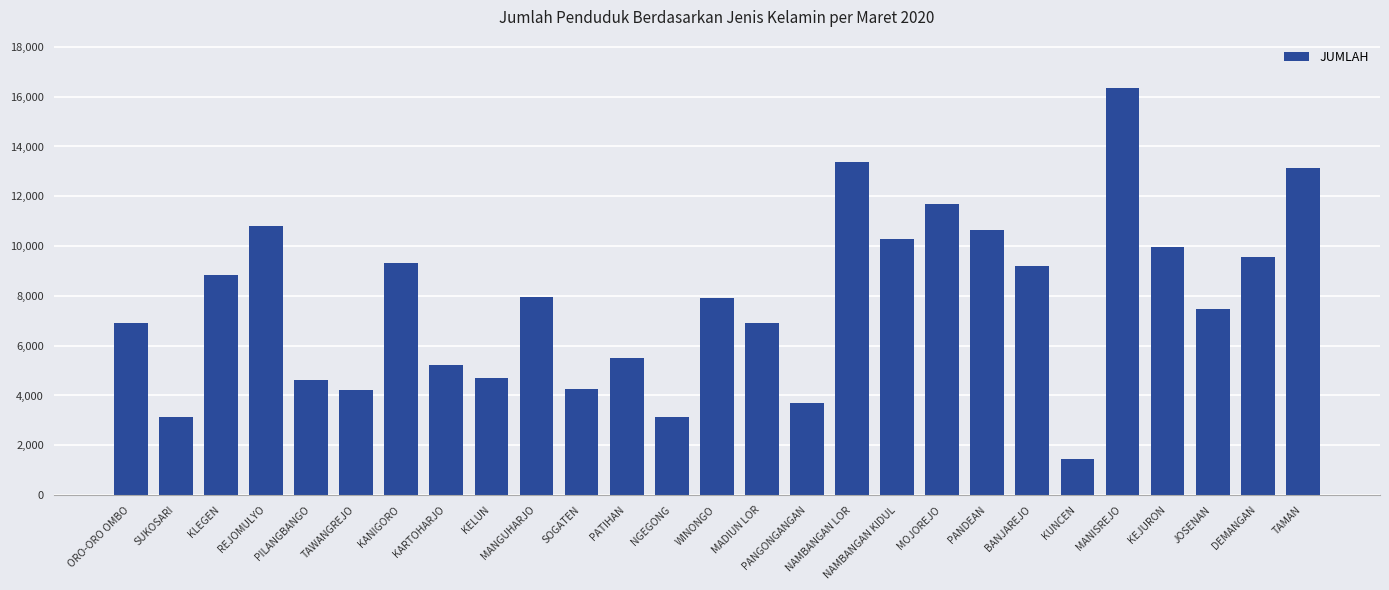

Approximately how many times larger is the value at BANJAREJO compared to MOJOREJO?

0.8